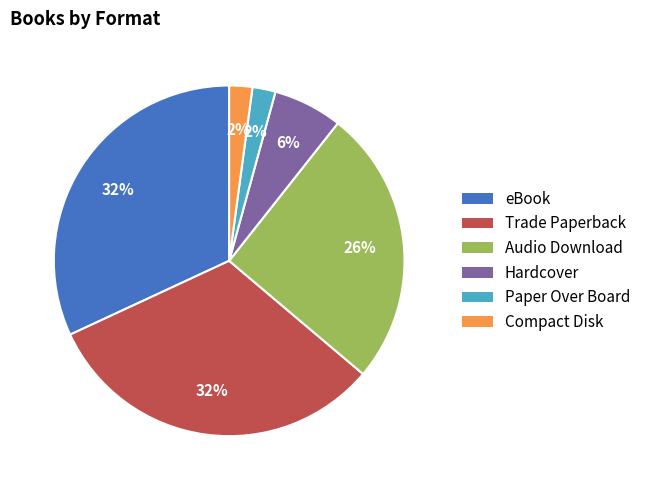

Is there any slice that represents more than half of the pie?

No